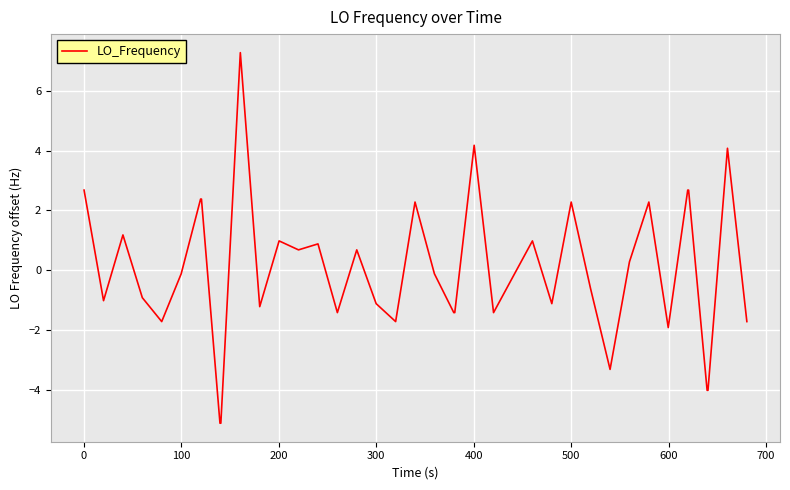

True or false: there are more than 2 points higher than both neighbors.

True